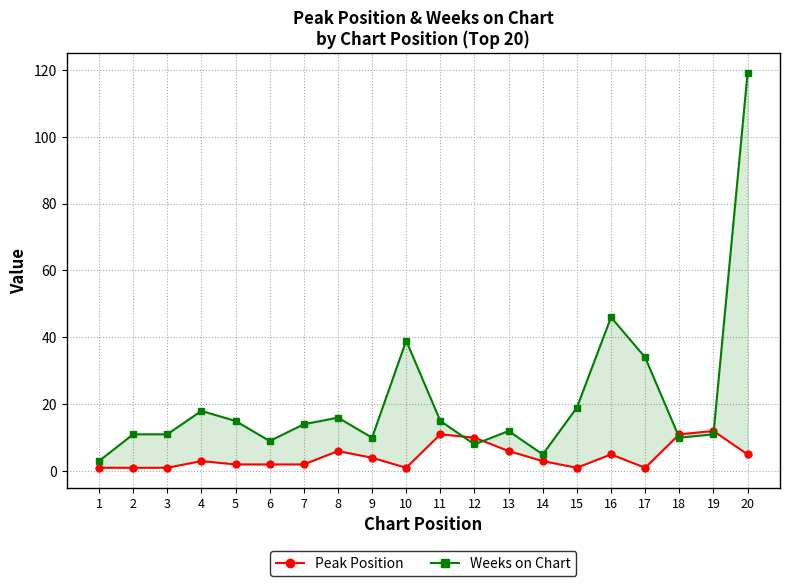

Which category has the highest value in the Weeks on Chart series?

20